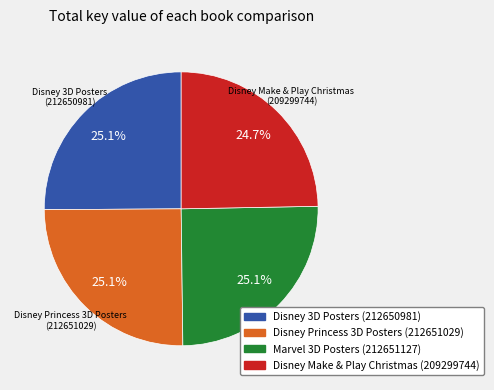

Do Disney Princess 3D Posters and Marvel 3D Posters together represent more than half of the pie?

Yes